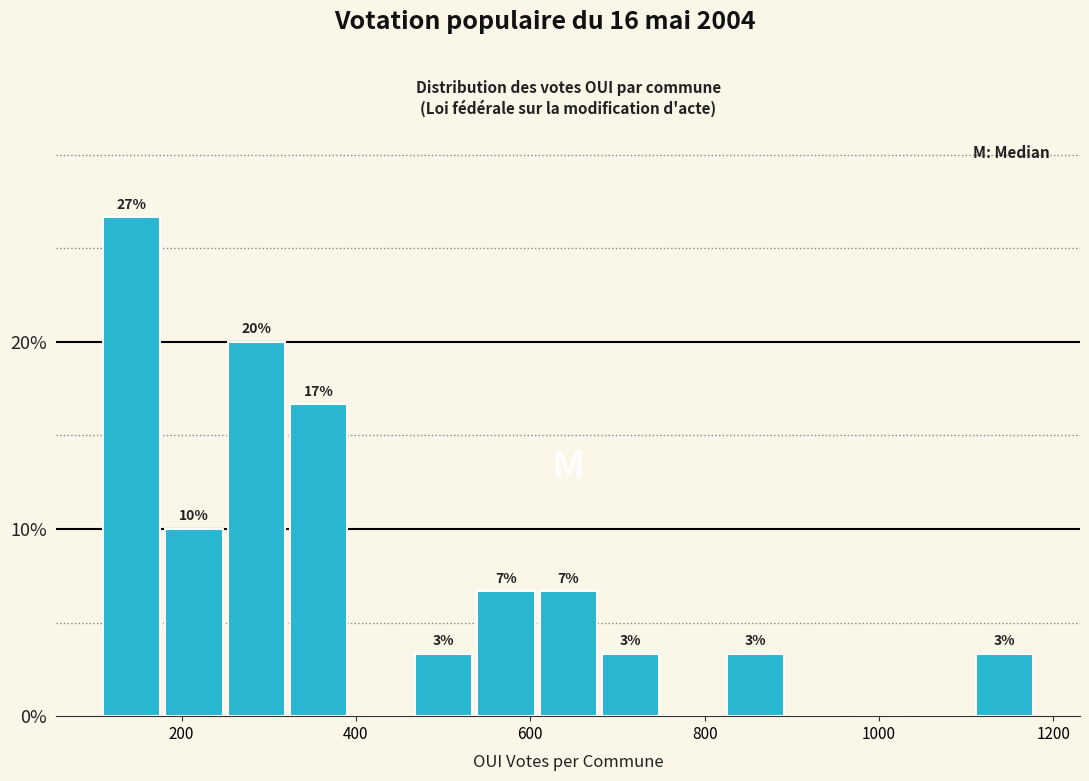

Around what value on the x-axis is the tallest bar? Give the approximate position of its centre, as read against the axis.

140